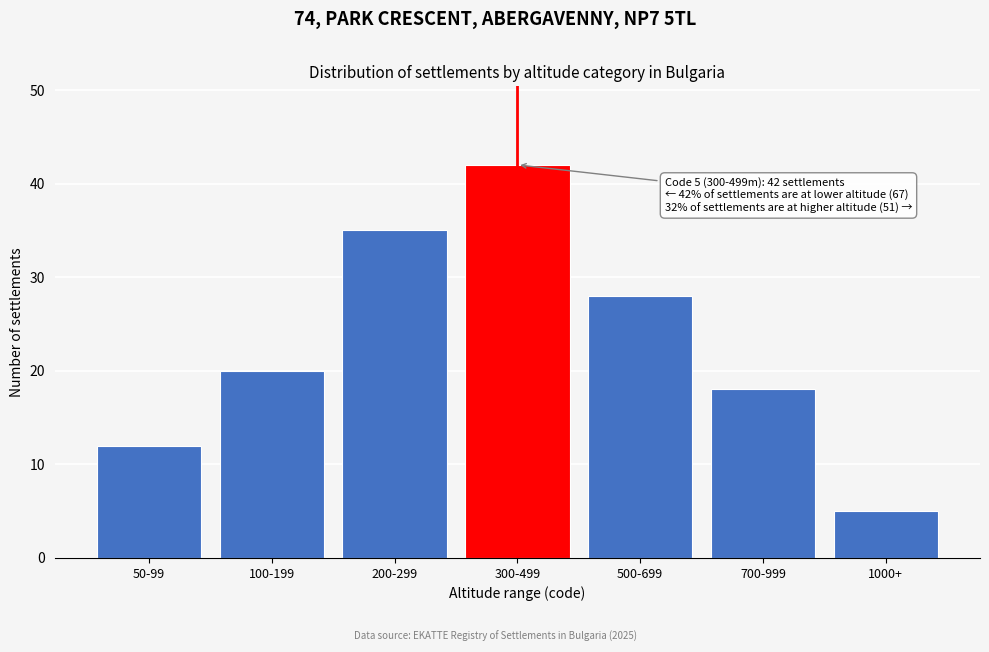

Reading left to right, extract all data points from this chart.

12	20	35	42	28	18	5